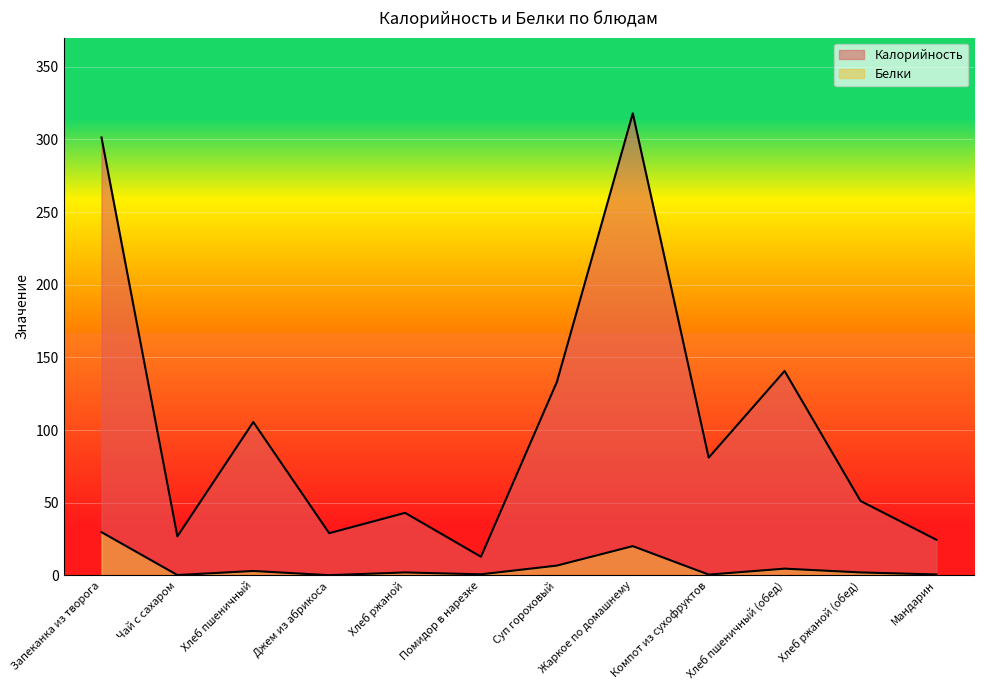

What is the label of the 7th point from the left?

Суп гороховый